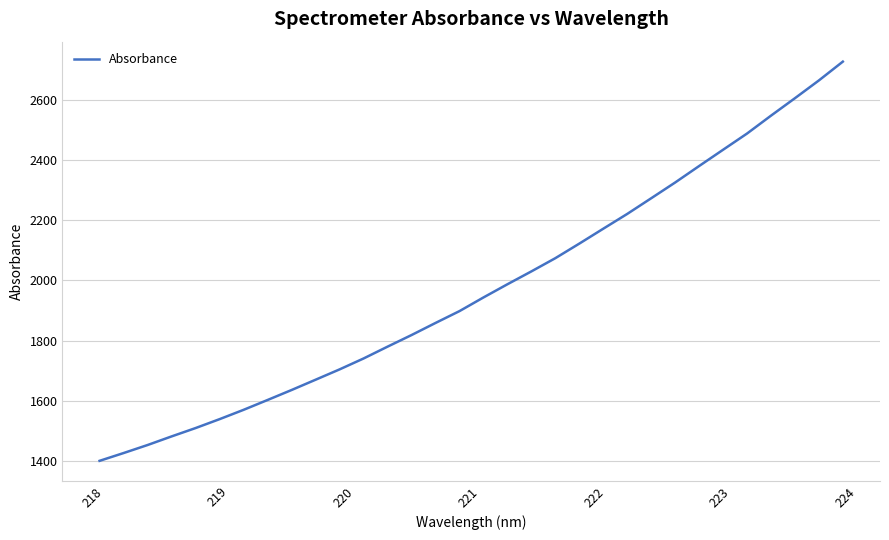

What is the maximum value shown in the chart?

2727.4